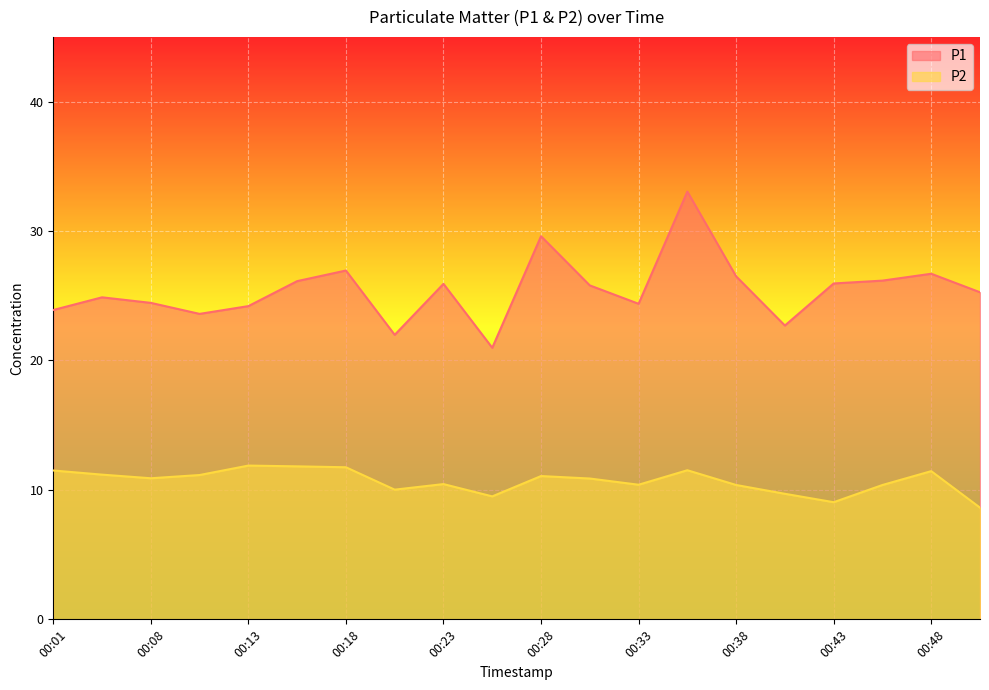

The P2 series shows 10.9 at 00:08. True or false?

True